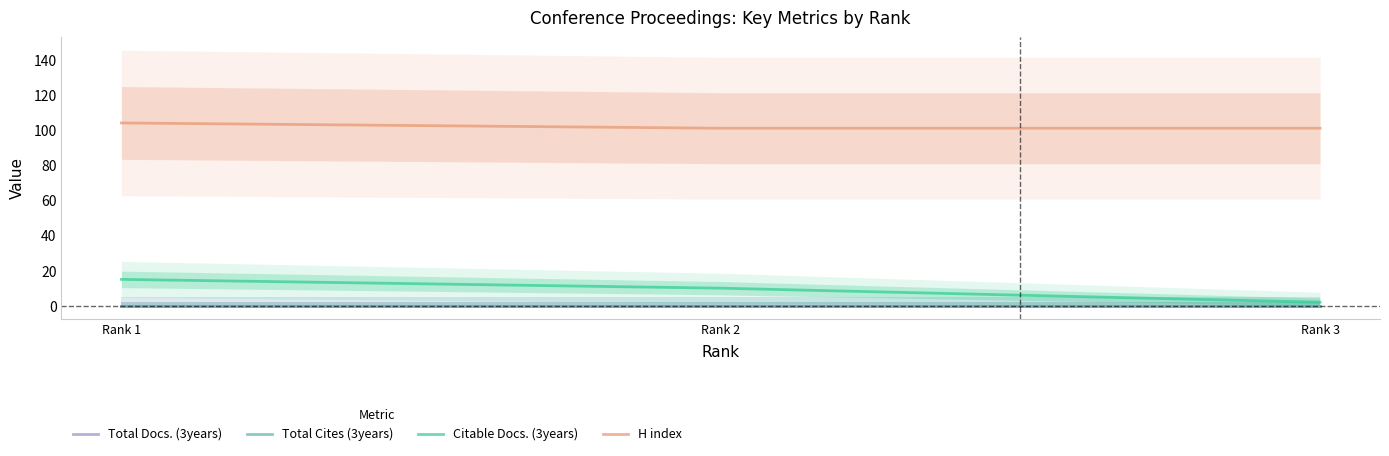

What is the minimum value for H index?

101